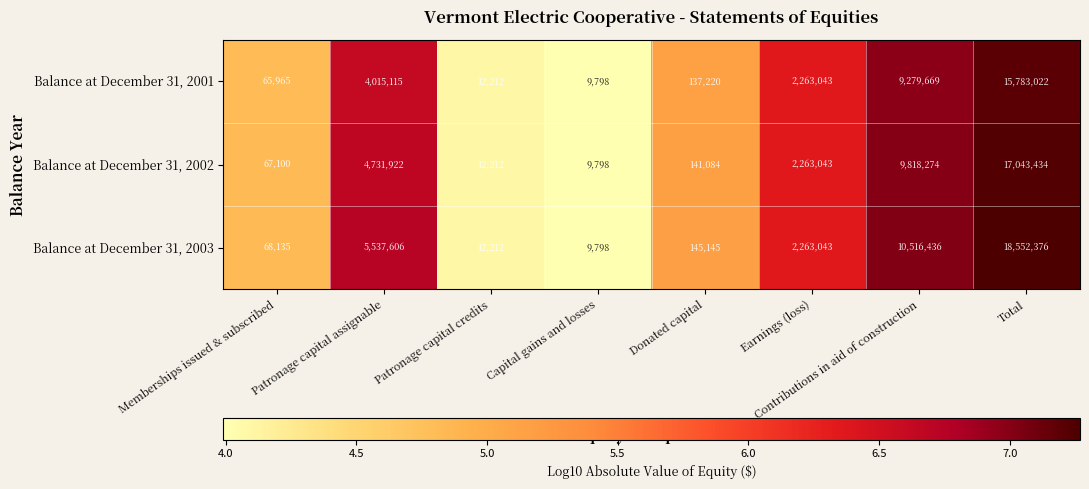

Between Capital gains and losses and Donated capital, which series saw the biggest shift?

Balance at December 31, 2003